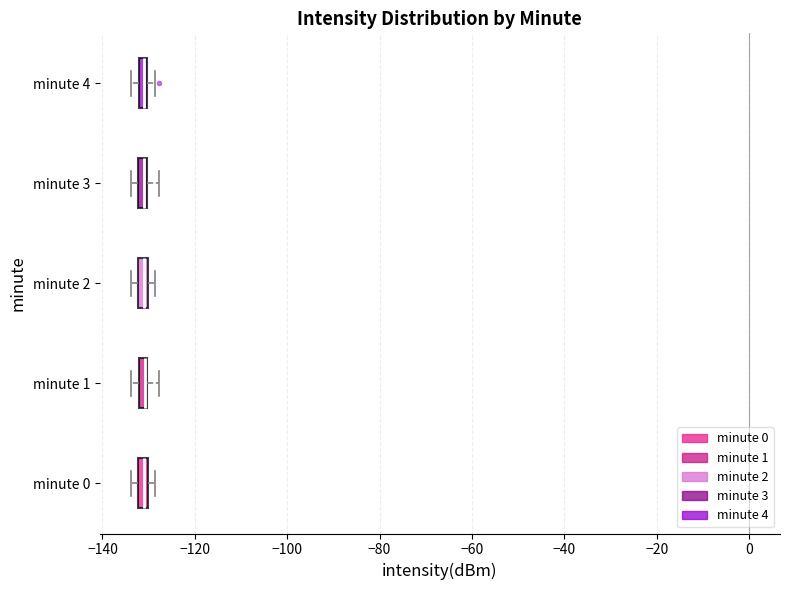

Where is the right edge of the box for minute 4 on the x-axis? The values are not printed on the chart, so give them approximately, as read against the axis.

-130